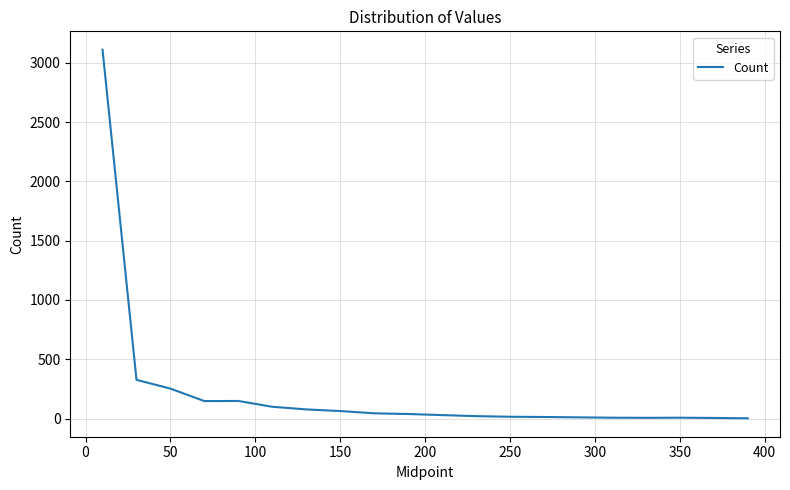

What is the greatest value displayed?

3109